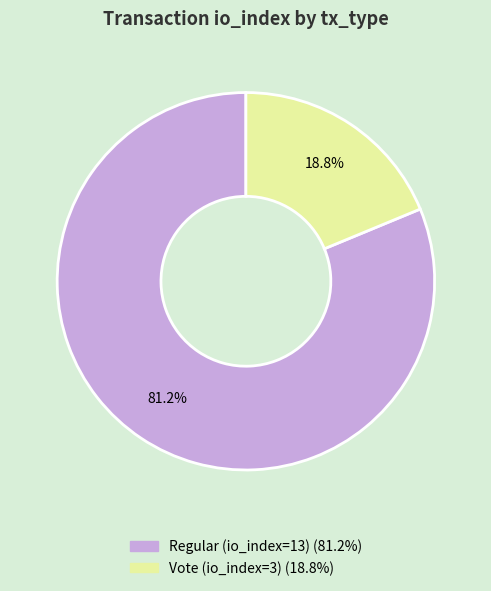

How many slices are in this pie chart?

2